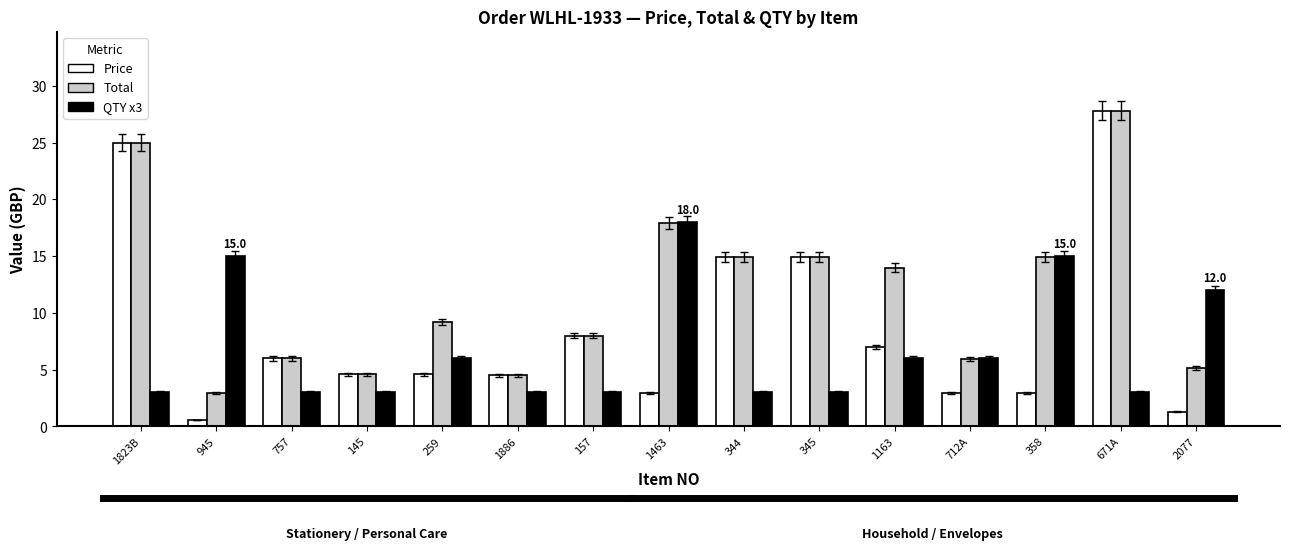

What is the minimum value shown in the chart?

0.6